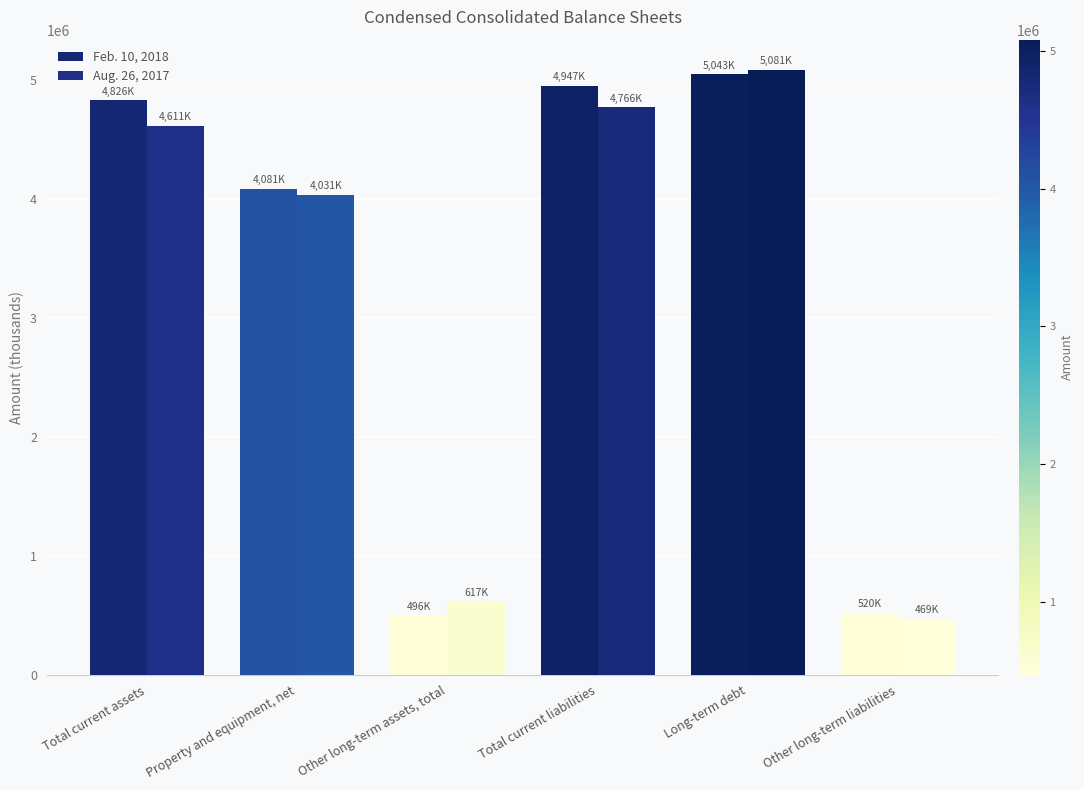

How many data points does each series have?

6